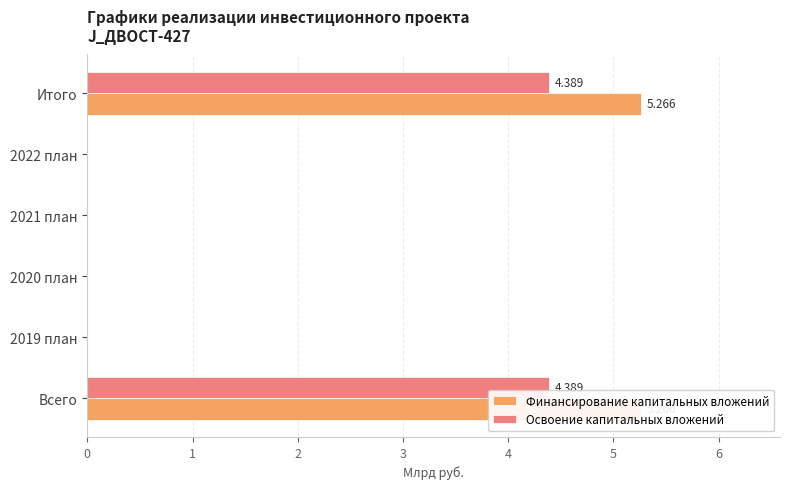

The Финансирование капитальных вложений series shows 3.3 at 2022 план. True or false?

False